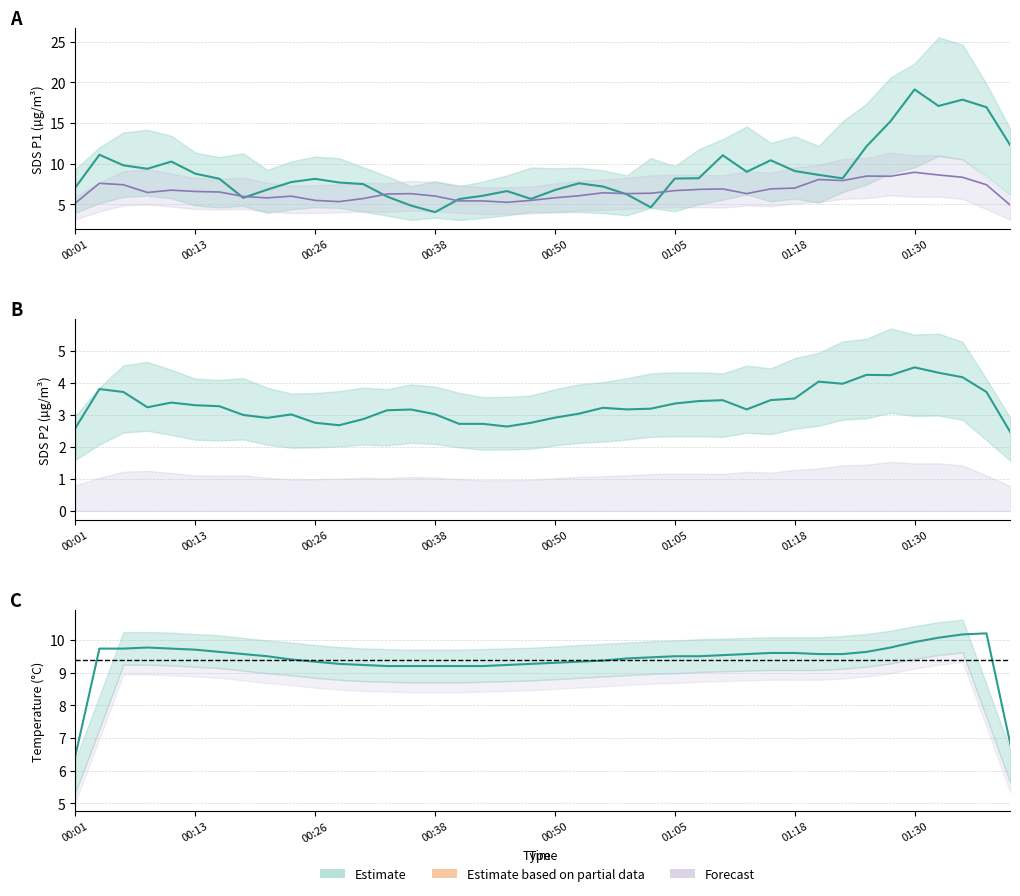

What is the average value of the SDS_P1 series?

9.3